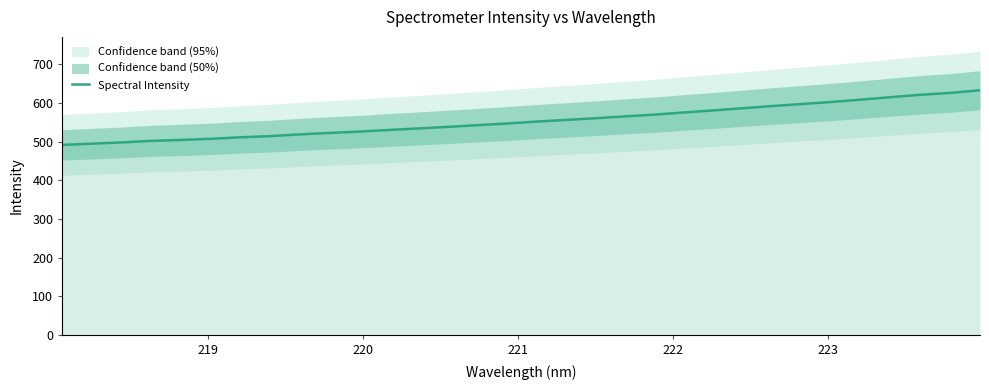

How many categories are shown in the chart?

32